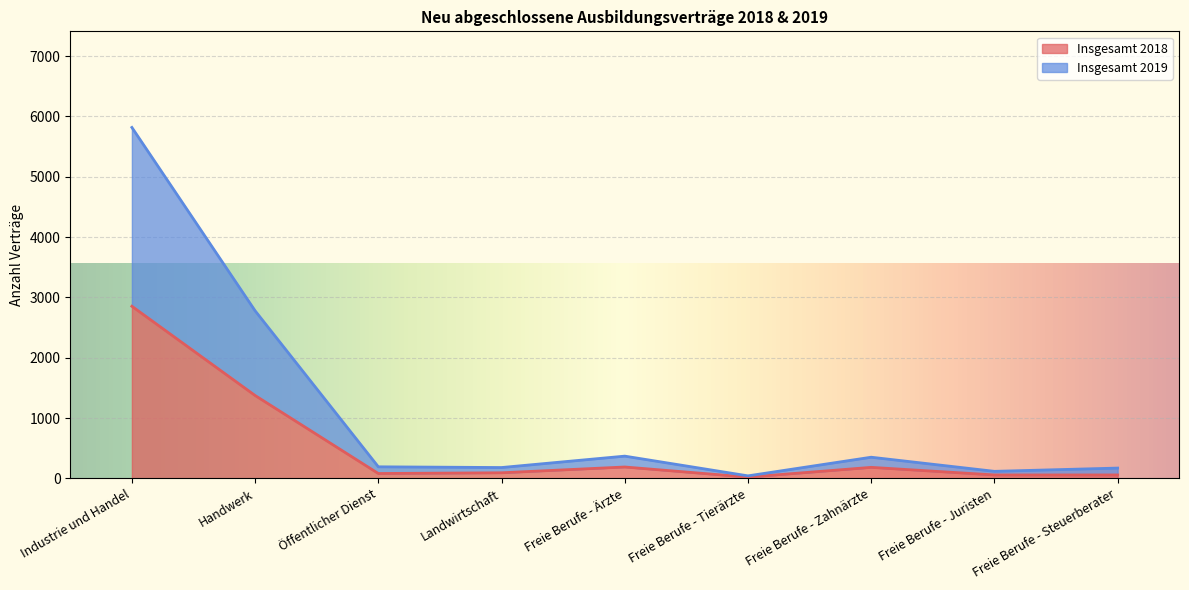

What is the greatest value displayed?

5817